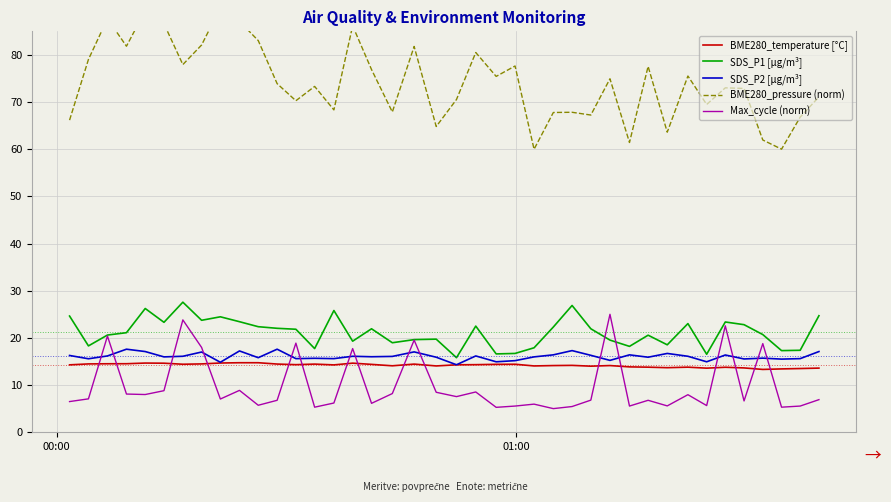

What is the difference between the second highest and minimum values in the Max_cycle (norm) series?

18.8